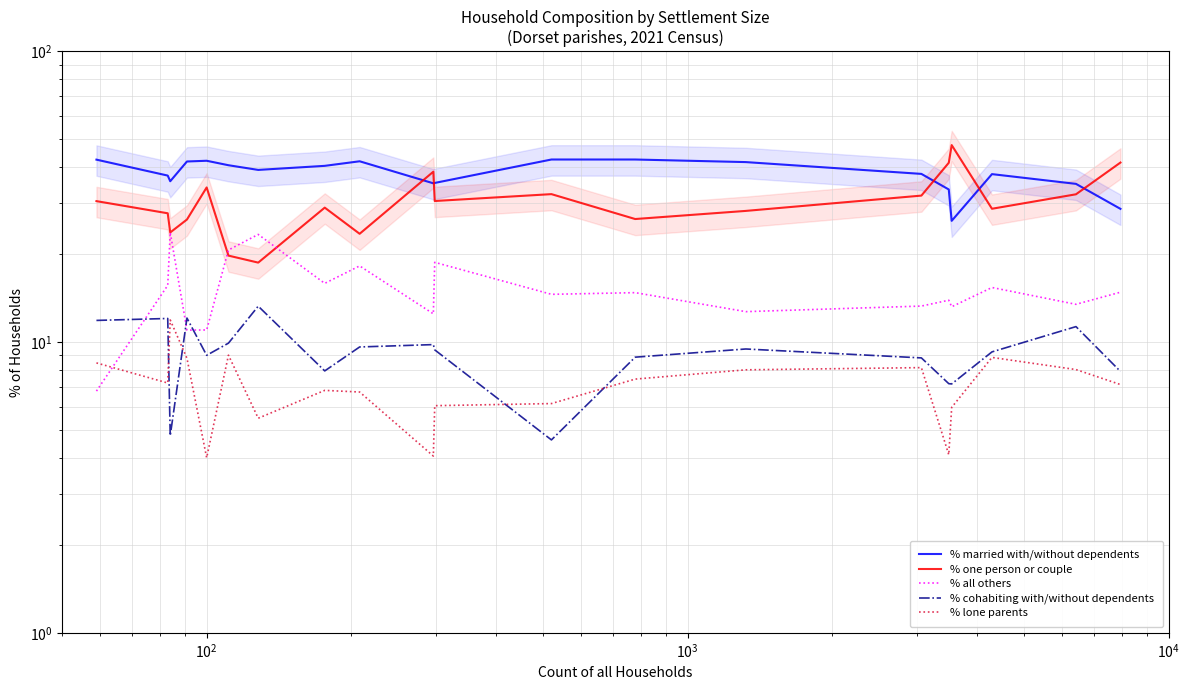

Rank the series by their maximum value, from highest to lowest.

% one person or couple, % married with/without dependents, % all others, % cohabiting with/without dependents, % lone parents